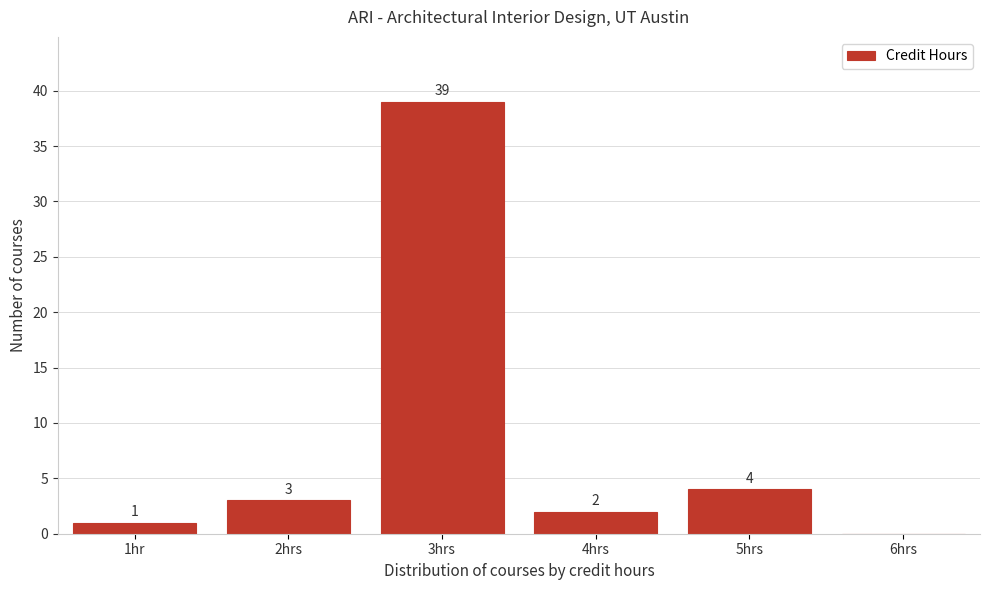

Reading left to right, what are all the values shown in this chart?

1hr=1	2hrs=3	3hrs=39	4hrs=2	5hrs=4	6hrs=0